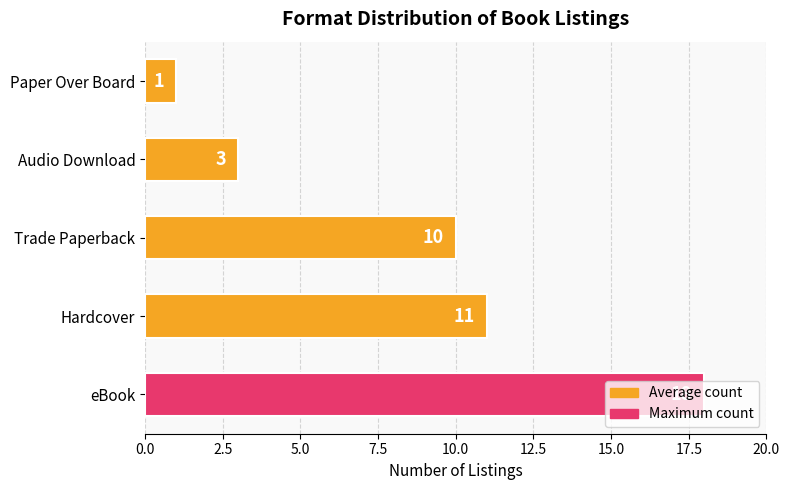

What is the minimum value shown in the chart?

1